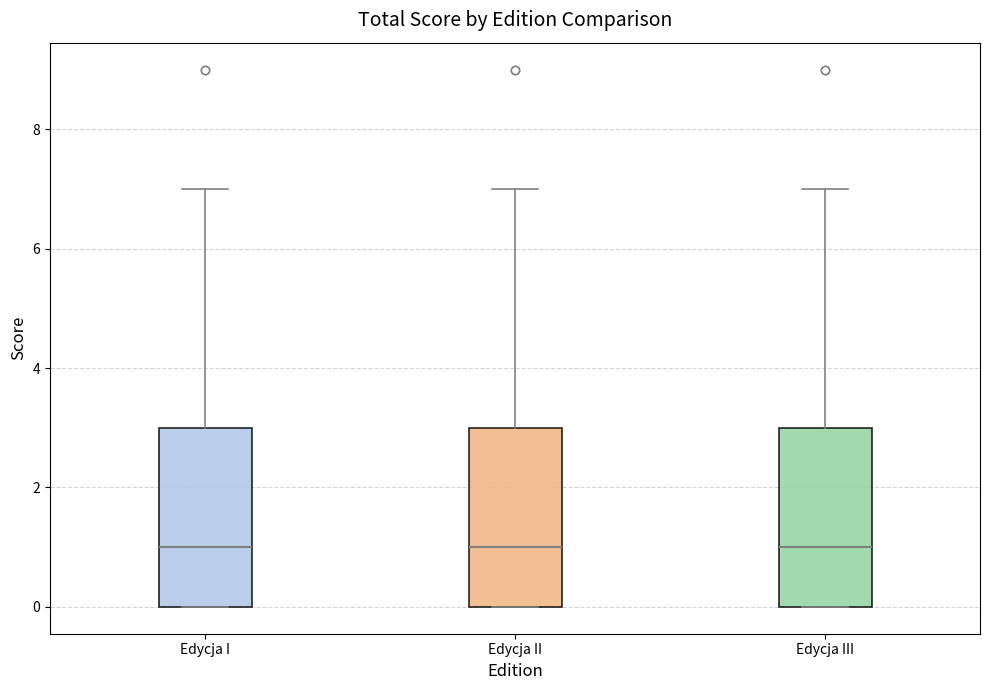

Reading left to right, transcribe this box plot: for each box, give where its median line is, the range the box spans, and where its two whiskers end, as read against the y-axis. The values are not printed on the chart, so give them approximately, as read against the axis.

Edycja I: median 1, box 0 to 3, whiskers 0 to 7
Edycja II: median 1, box 0 to 3, whiskers 0 to 7
Edycja III: median 1, box 0 to 3, whiskers 0 to 7